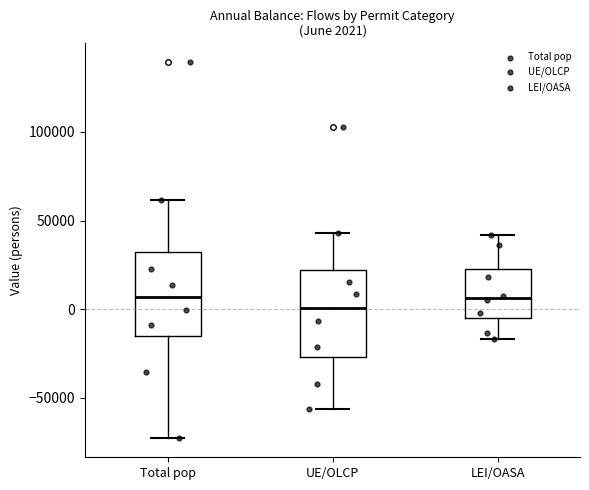

Which box's median line is the lowest?

UE/OLCP